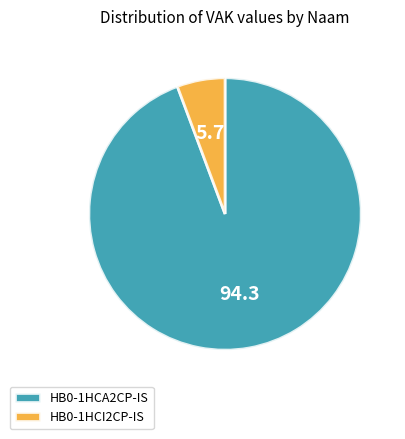

Which has a higher value, HB0-1HCA2CP-IS or HB0-1HCI2CP-IS?

HB0-1HCA2CP-IS